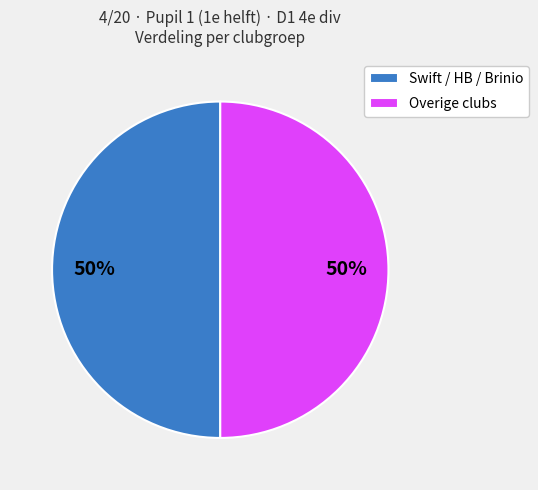

What is the ratio of the value at Swift / HB / Brinio to the value at Overige clubs?

1.0